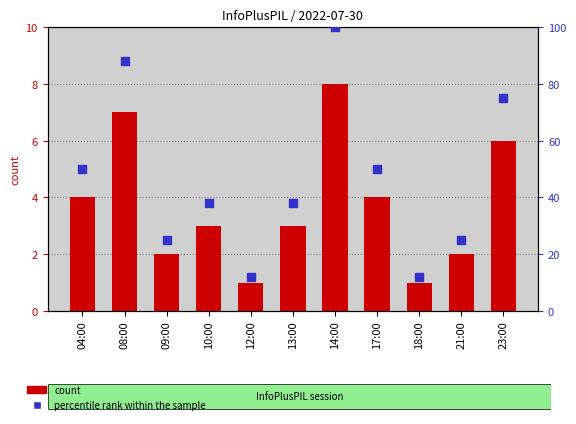

Which series has the largest total across all categories?

percentile rank within the sample